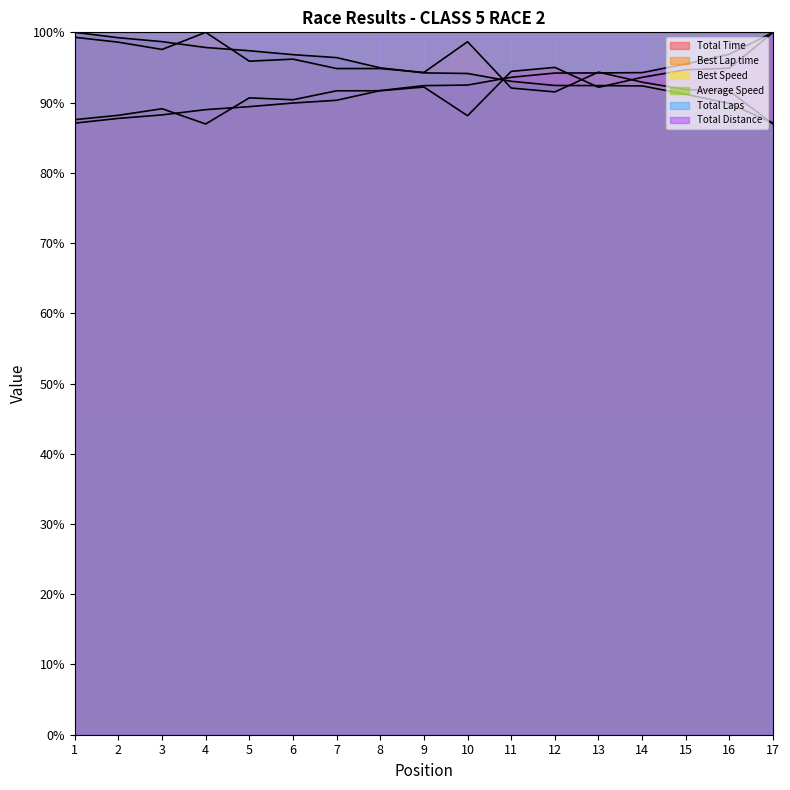

Which series has the largest range (max minus min)?

Best Lap time